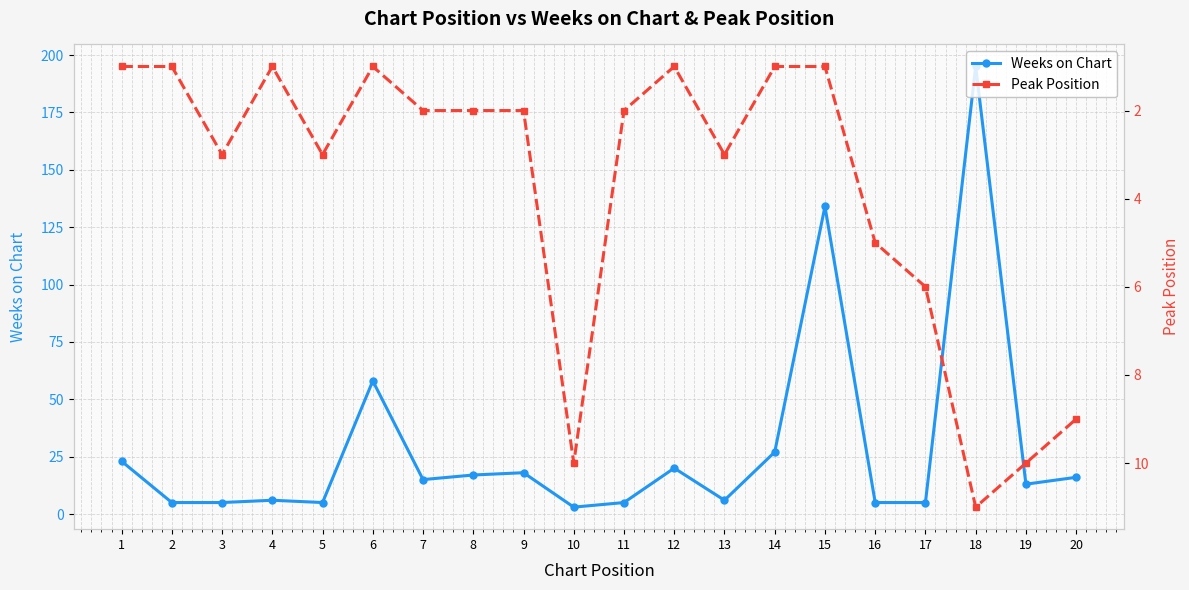

True or false: Weeks on Chart has more than 0 points higher than both neighbors.

True